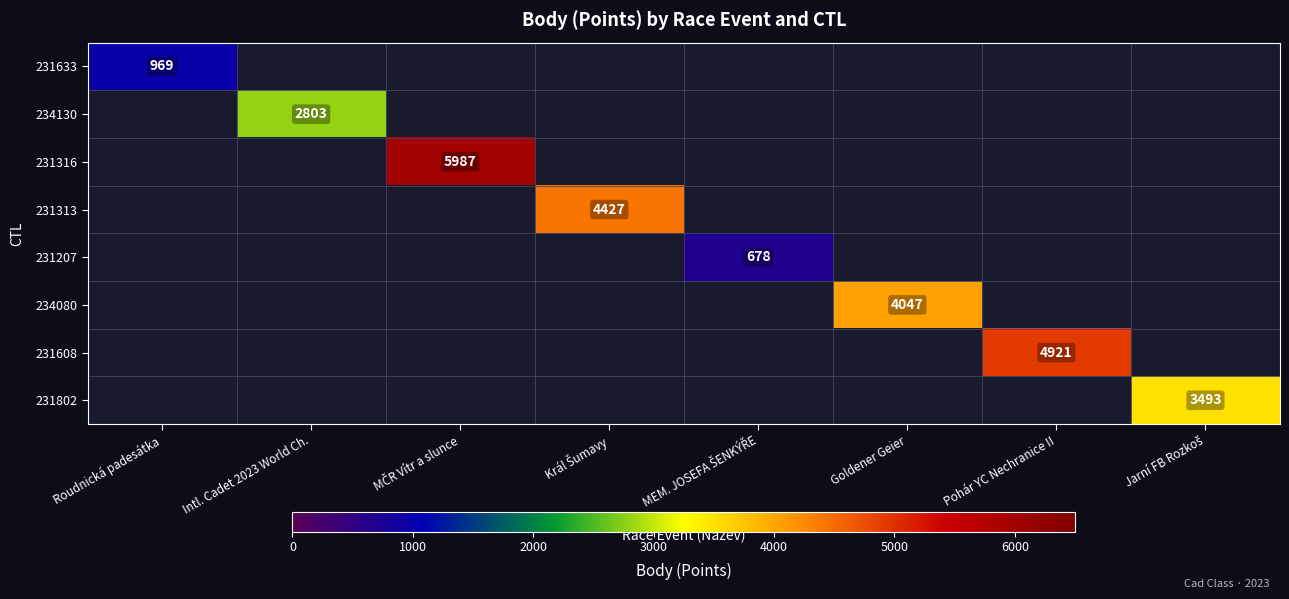

The 231608 series shows 2621 at Pohár YC Nechranice II. True or false?

False